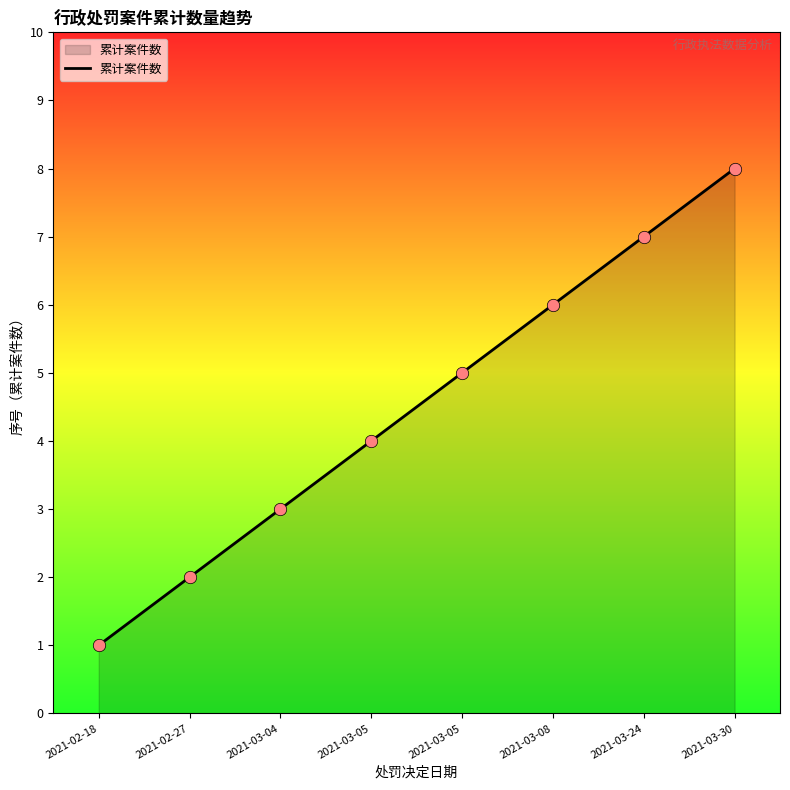

What is the change in value from 2021-02-18 to 2021-03-30?

+7